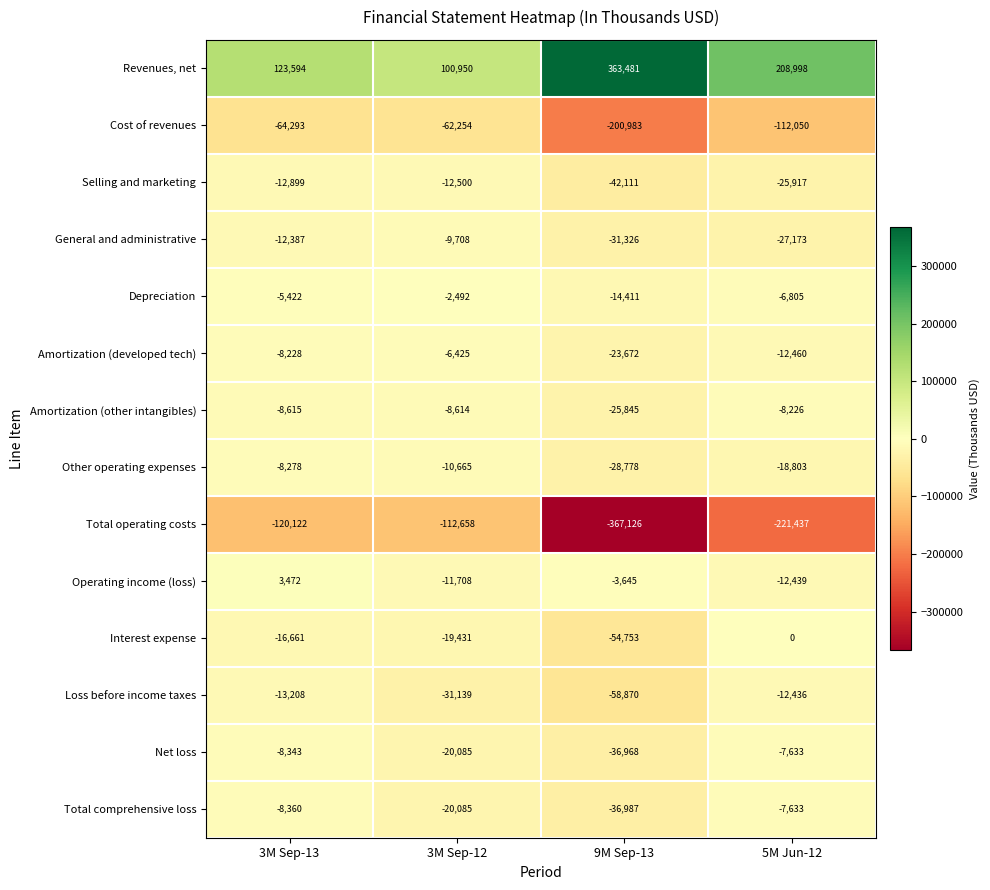

What is the sum of all Depreciation values?

-29130